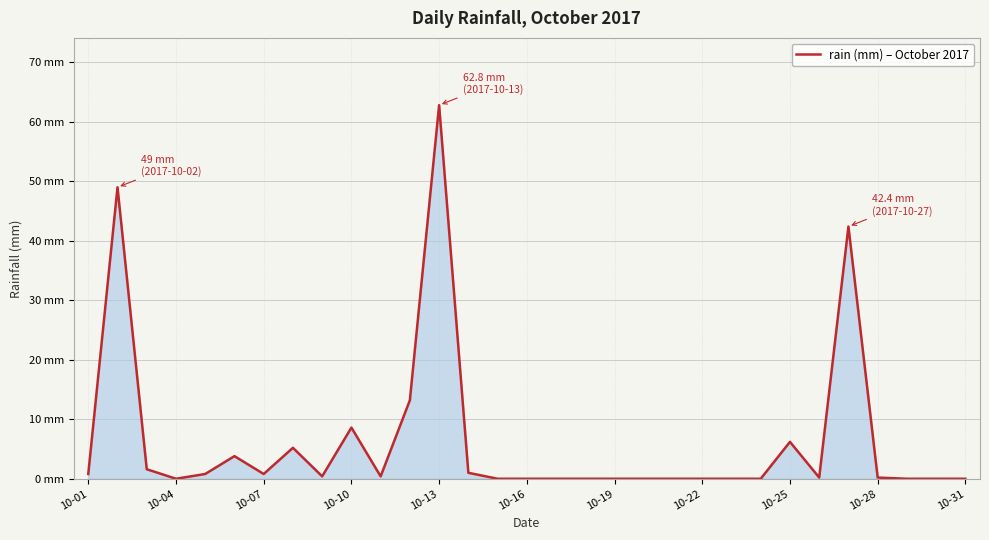

Does the chart display data point markers on the line(s)?

No